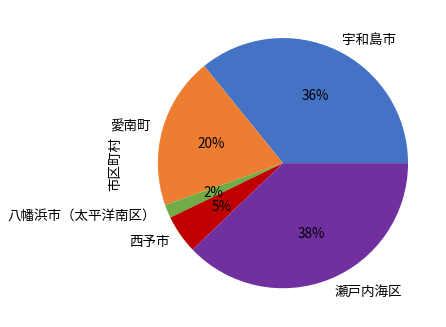

Is the sum of 瀬戸内海区 and 八幡浜市（太平洋南区） greater than half?

No